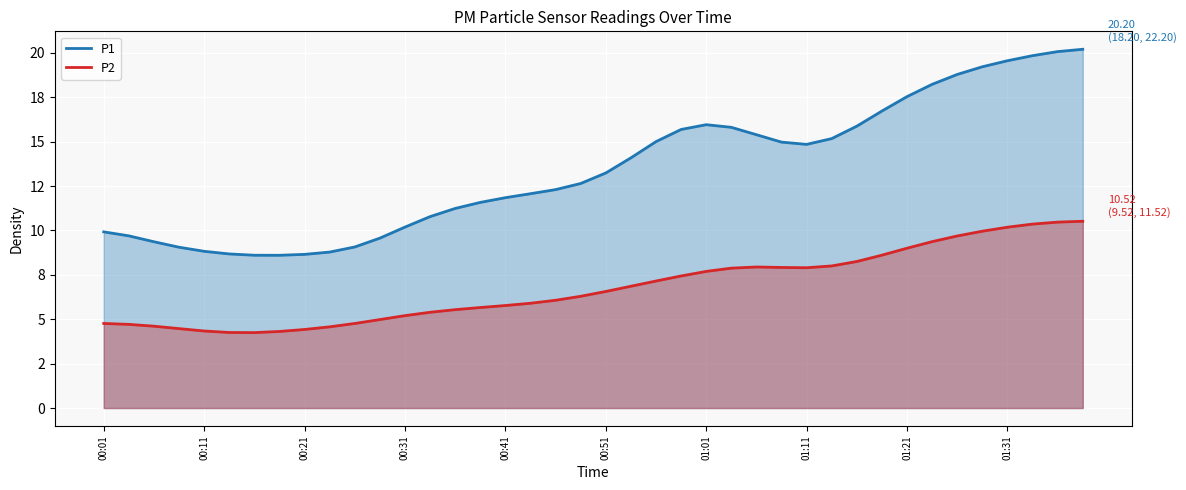

What is the sum of all P2 values?

272.0